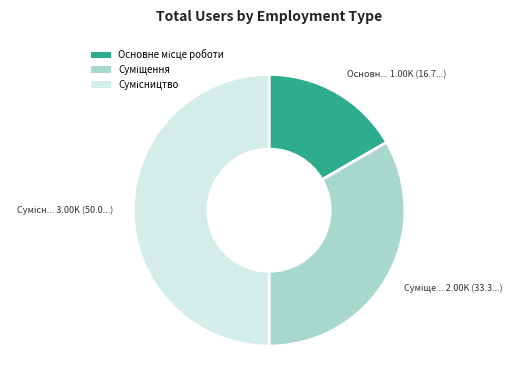

Does any single category account for the majority?

No